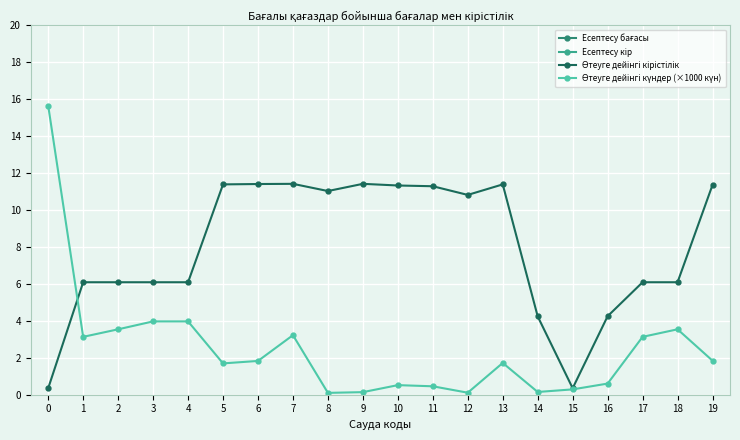

How many data points does each series have?

20